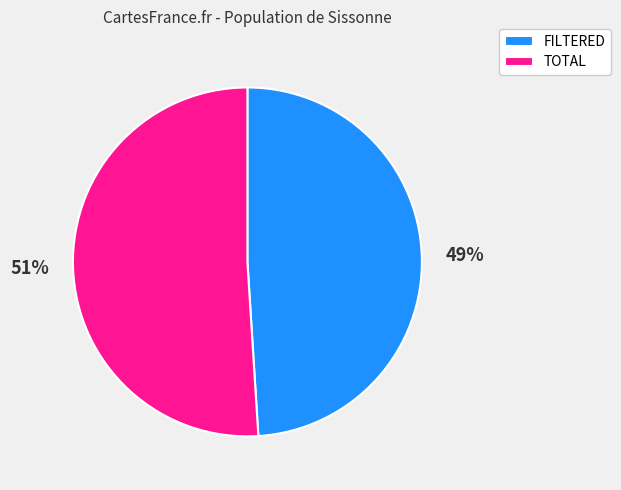

How many segments does this pie chart have?

2